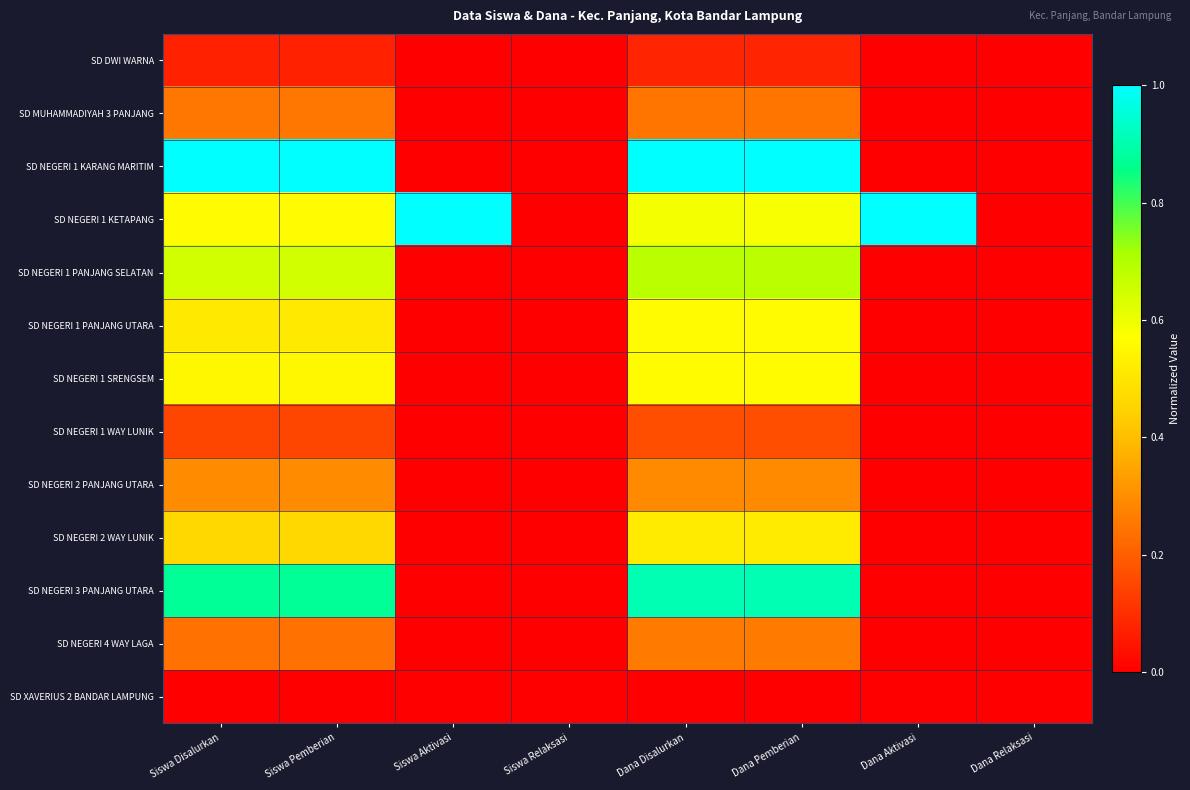

Which series has the widest spread of values?

SD NEGERI 1 KARANG MARITIM